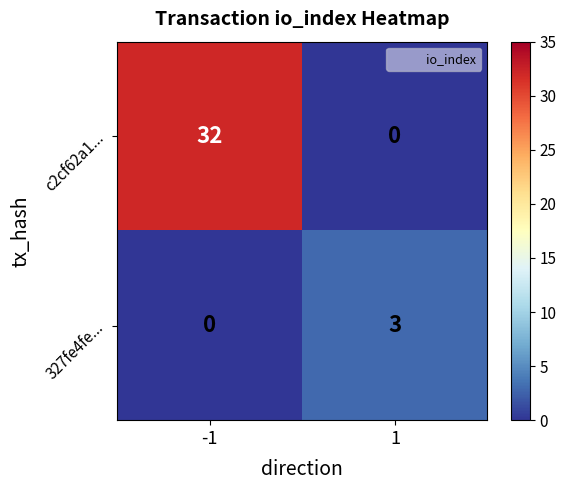

How many data points does each series have?

2